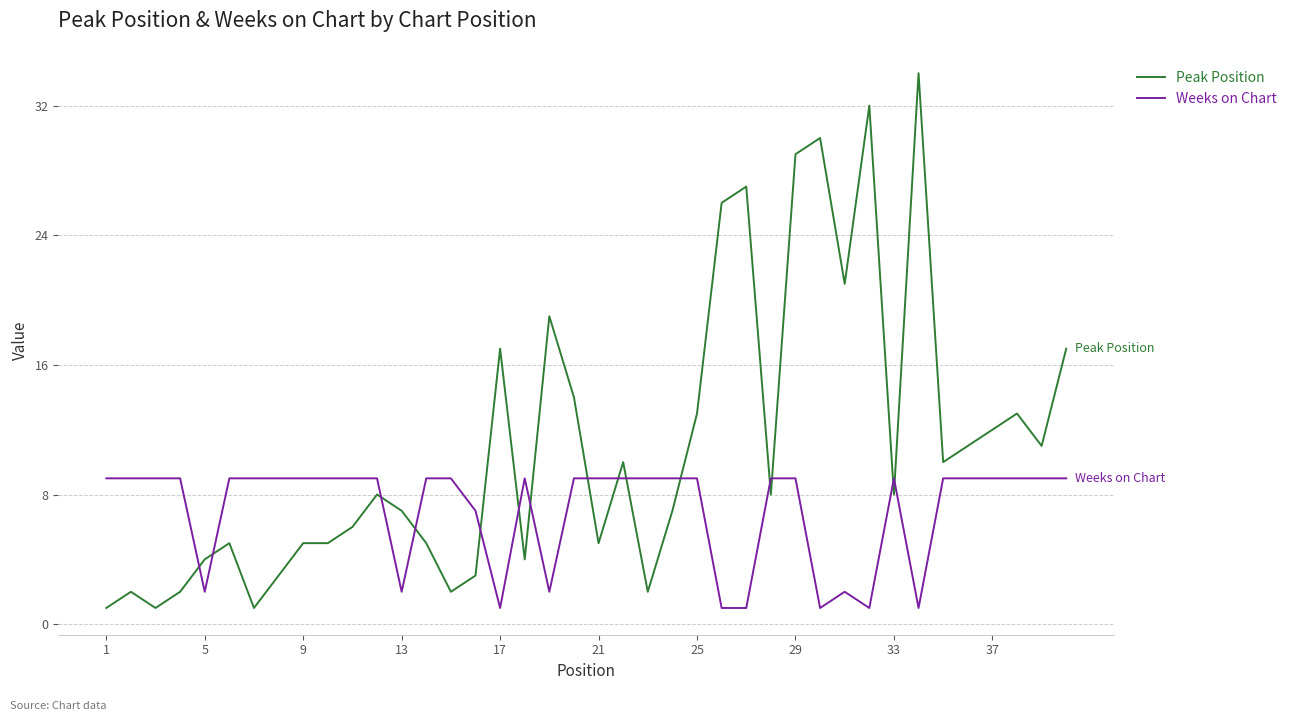

List the series in order of their peak value, highest first.

Peak Position, Weeks on Chart